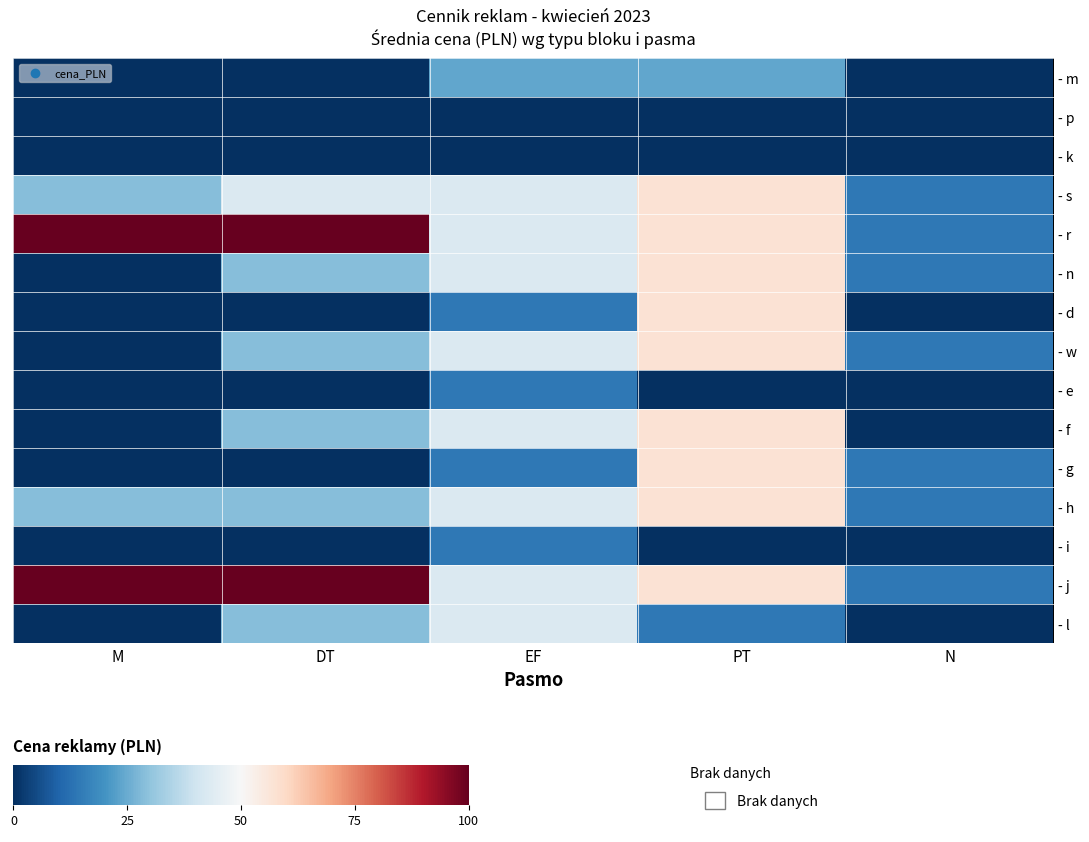

List the series in order of their peak value, lowest first.

- p, - k, - e, - i, - m, - l, - s, - n, - d, - w, - f, - g, - h, - r, - j